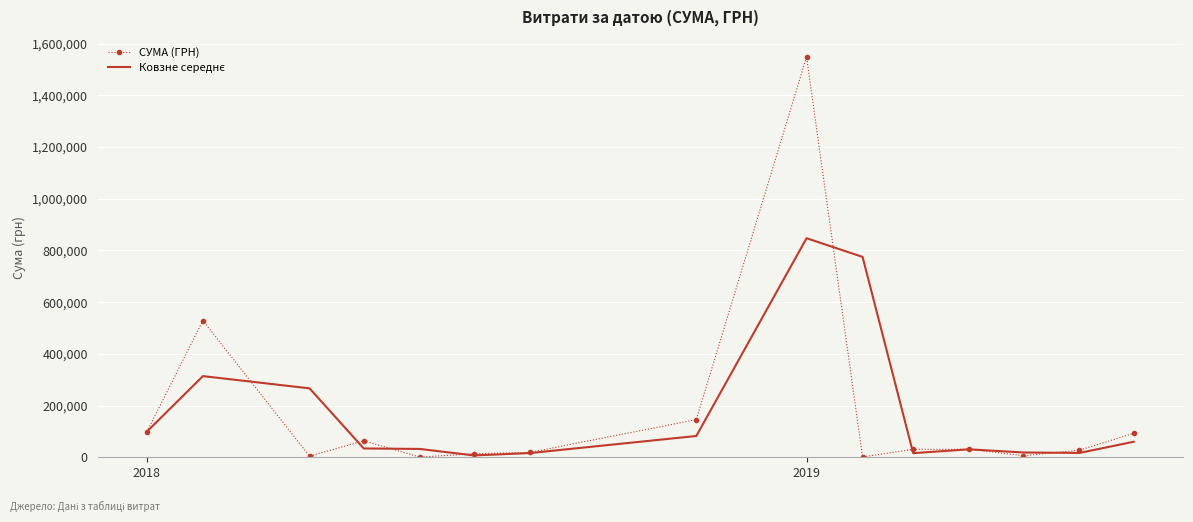

Which series has the largest range (max minus min)?

СУМА (ГРН)